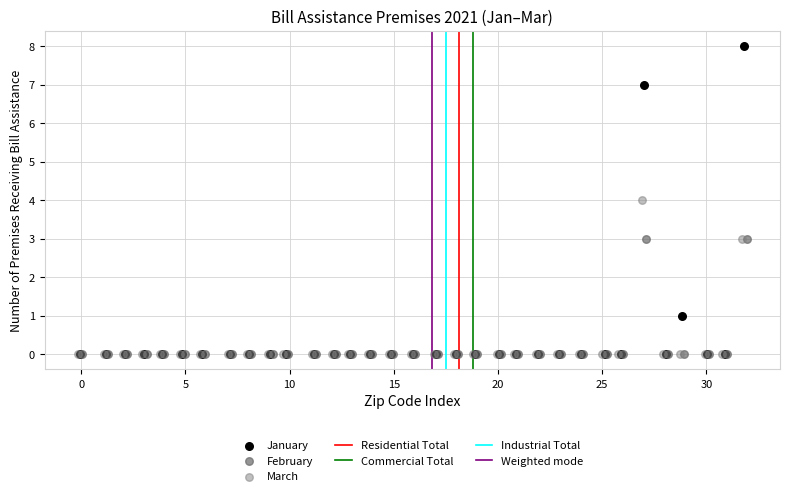

Which series reaches the maximum Y coordinate?

January